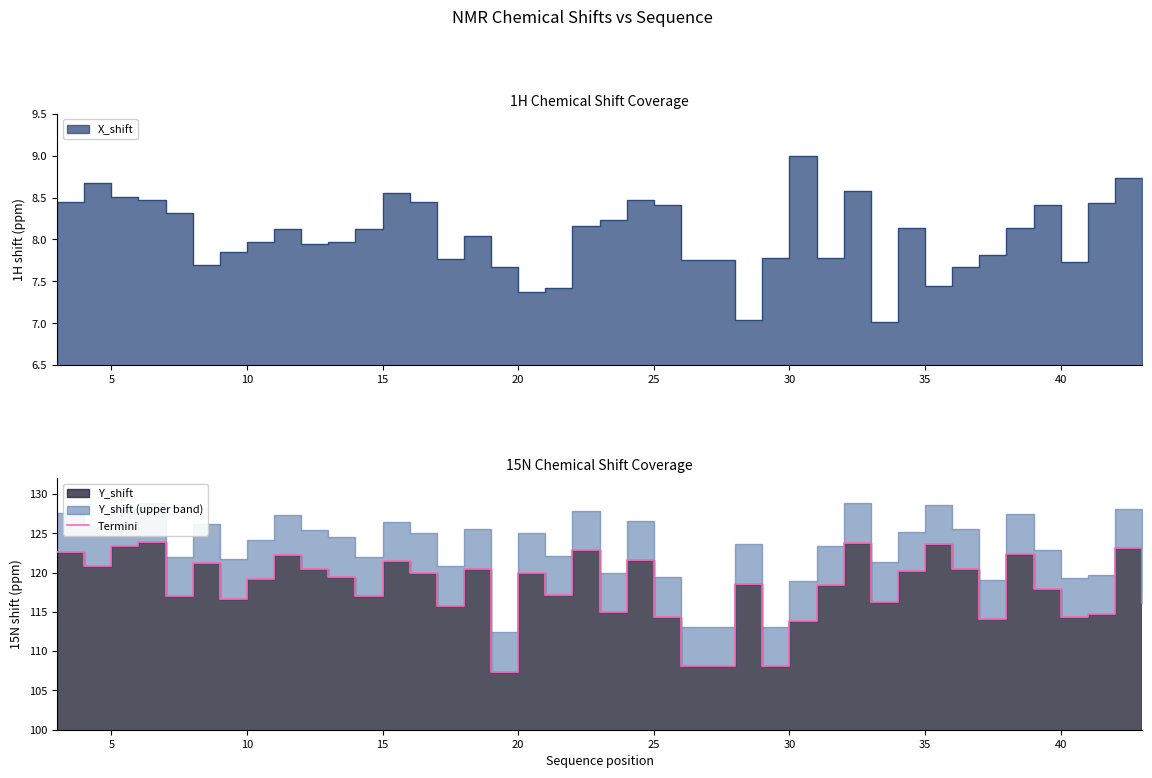

Reading left to right, list all the values displayed in this chart.

122.6	120.9	123.4	123.9	117.0	121.2	116.7	119.2	122.3	120.4	119.5	117.0	121.5	120.0	115.8	120.5	107.4	120.0	117.1	122.9	115.0	121.6	114.4	108.1	118.6	108.1	113.9	118.4	123.8	116.3	120.2	123.6	120.5	114.1	122.4	117.9	114.3	114.7	123.1	116.1